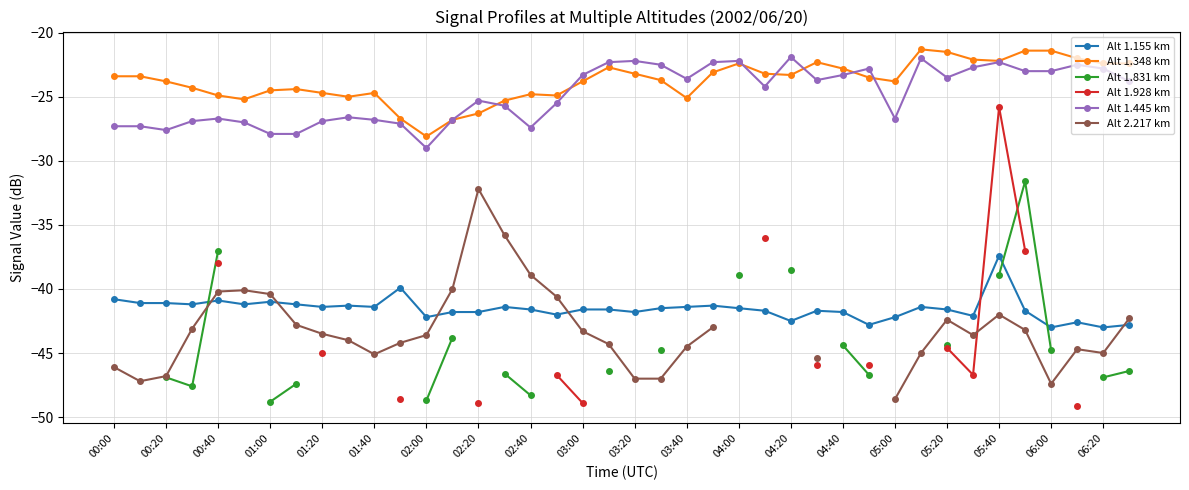

At how many categories does at least one series exceed -43?

40